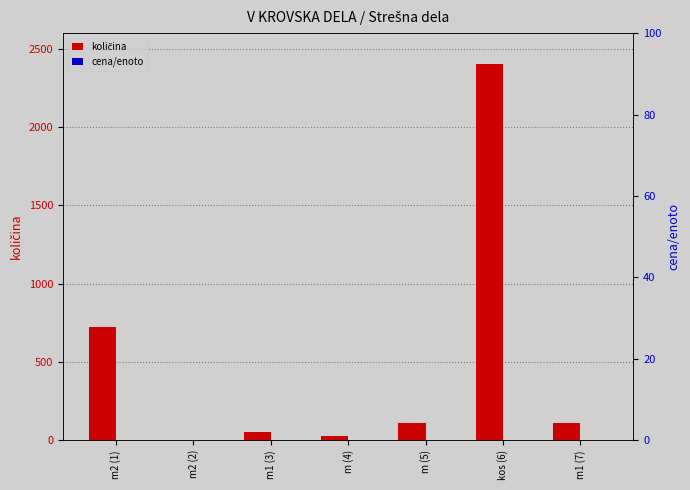

What are all the series names shown in the legend?

količina, cena/enoto